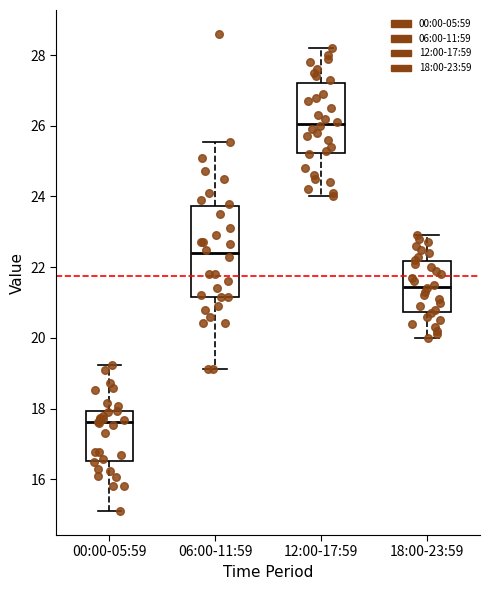

Which box is the tallest, from its lower edge to its upper edge?

06:00-11:59